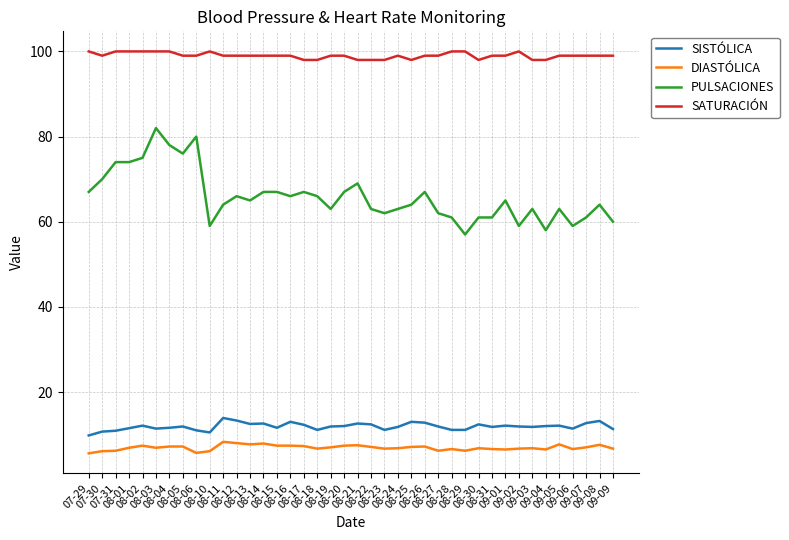

What position from the right is 08-12?

29